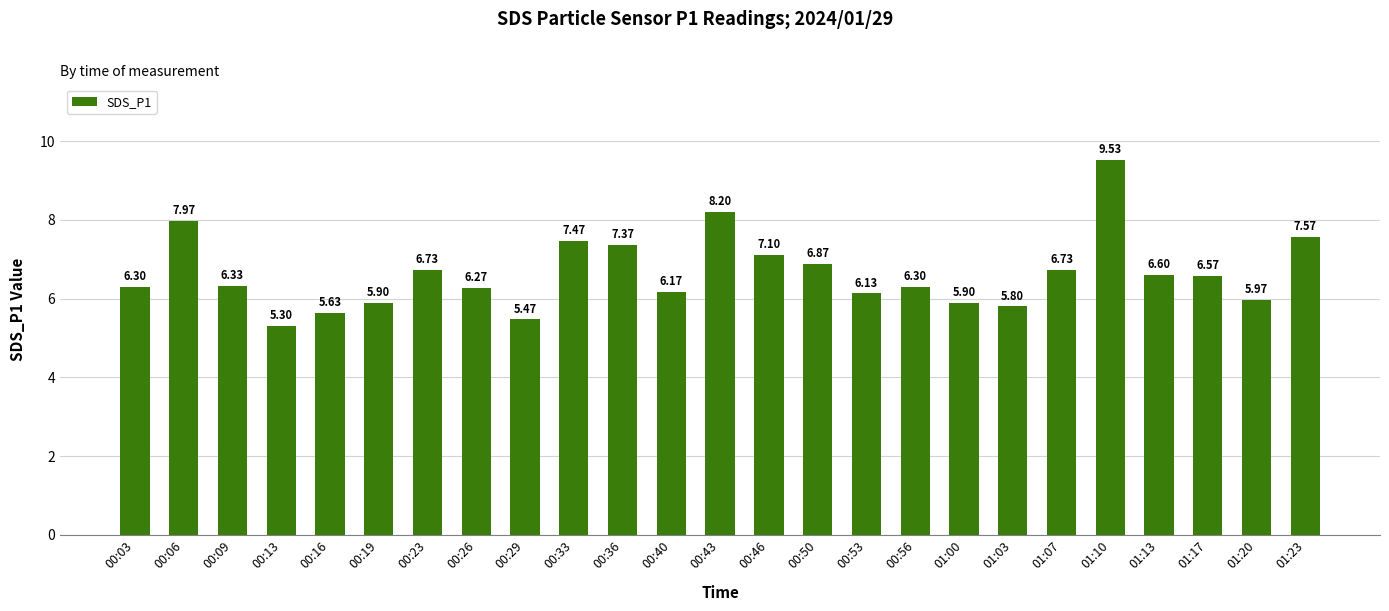

What is the label of the 8th bar from the left?

00:26